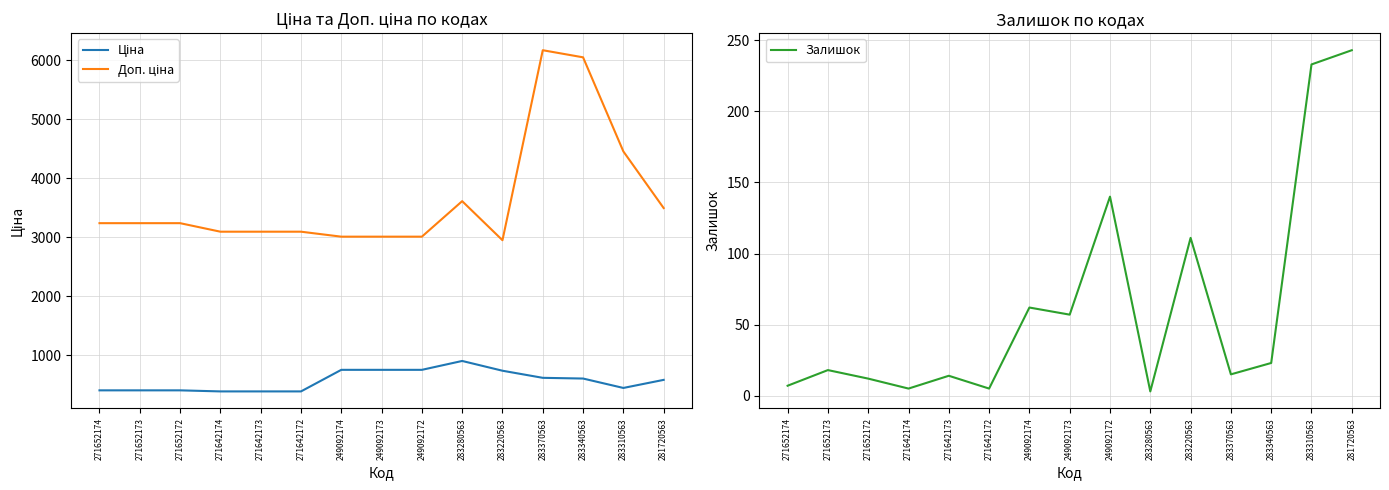

At which label is Залишок closest to 123?

283220563